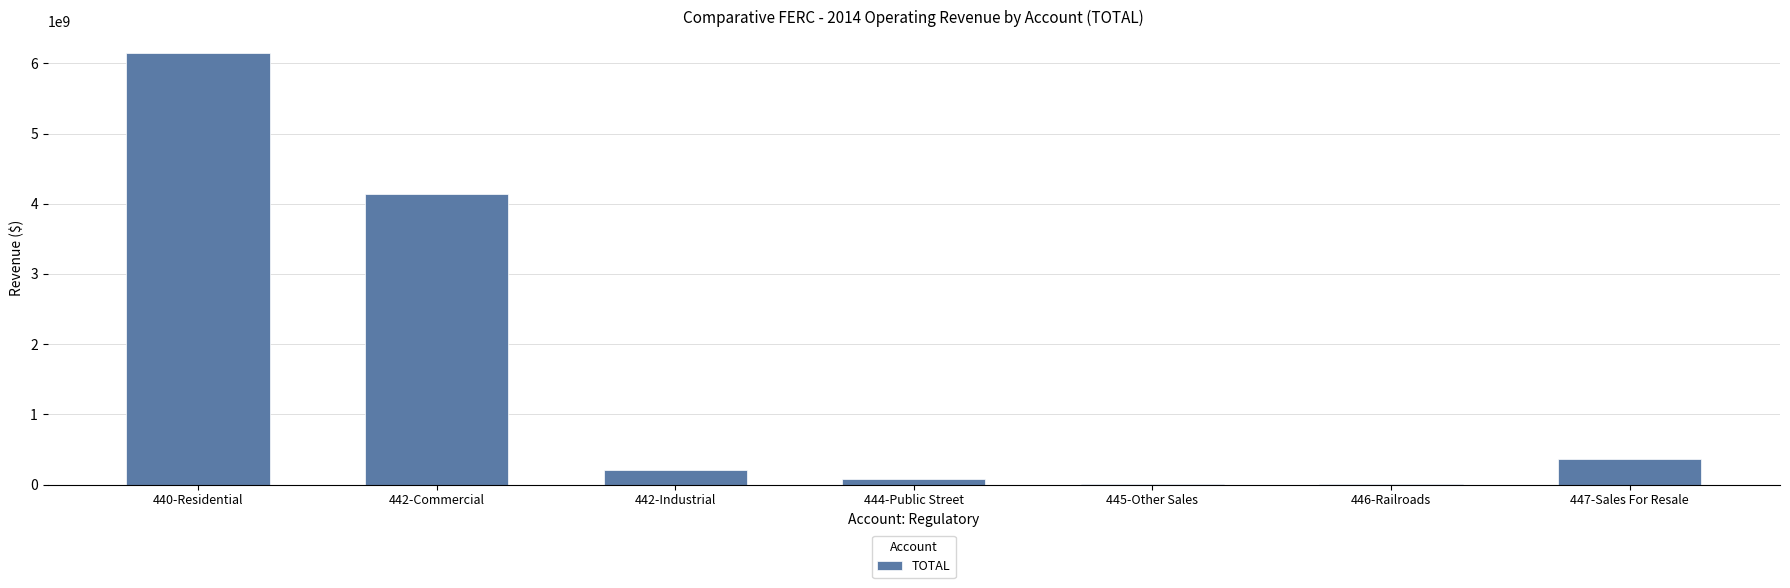

What is the sum of all values?

10957047504.4